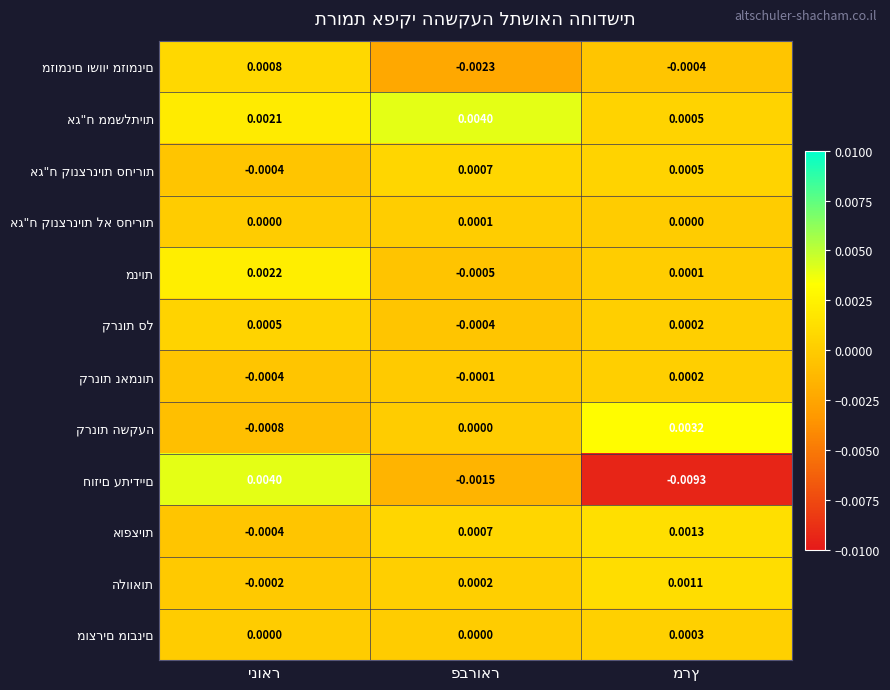

How many distinct data groups are displayed?

12